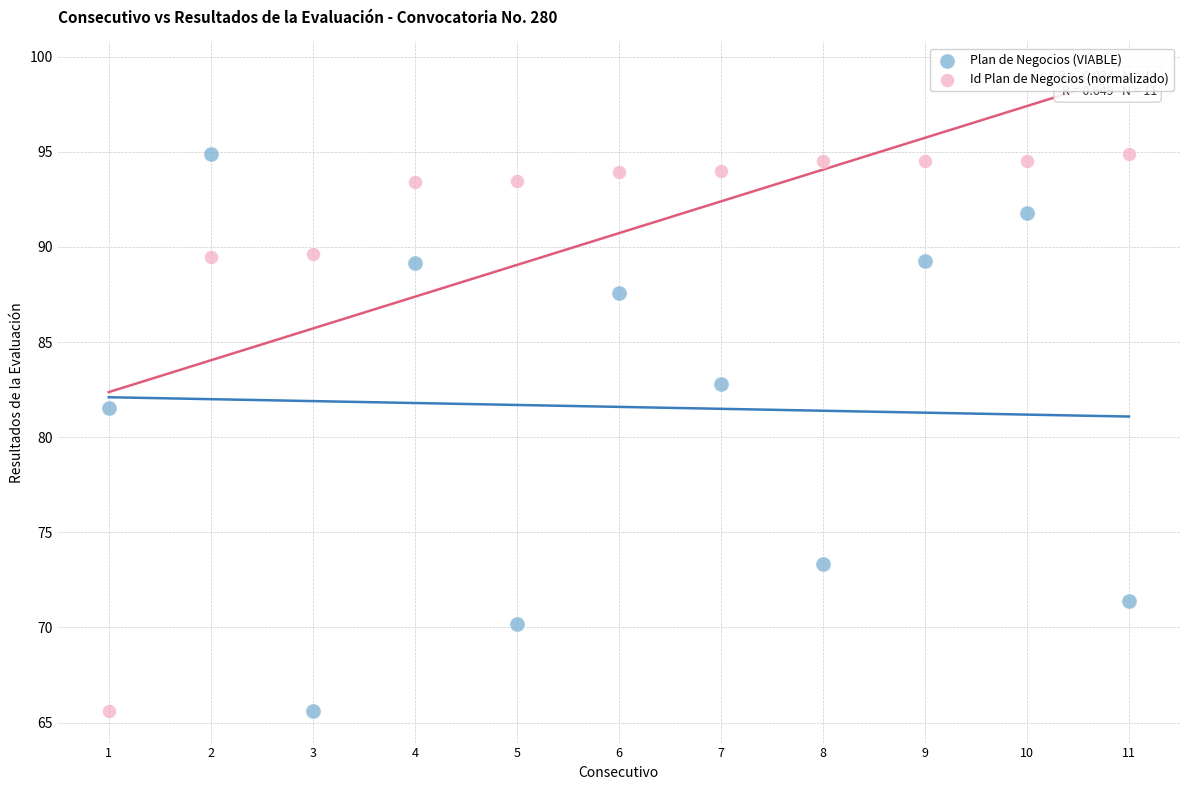

In the Id Plan de Negocios (normalizado) series, what Y value is closest to 80?

89.5